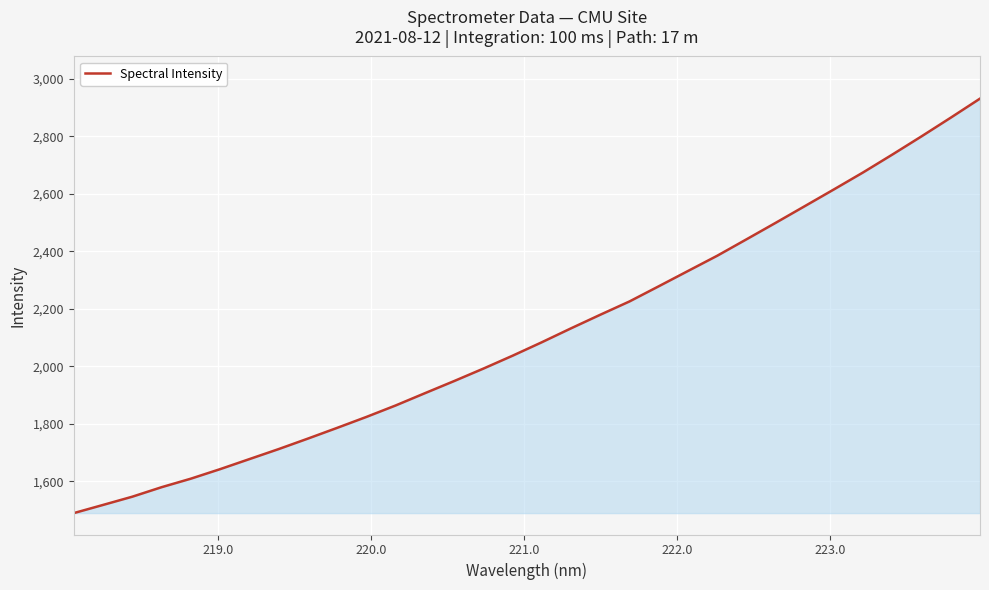

True or false: the data has more than 1 interior local peaks.

False